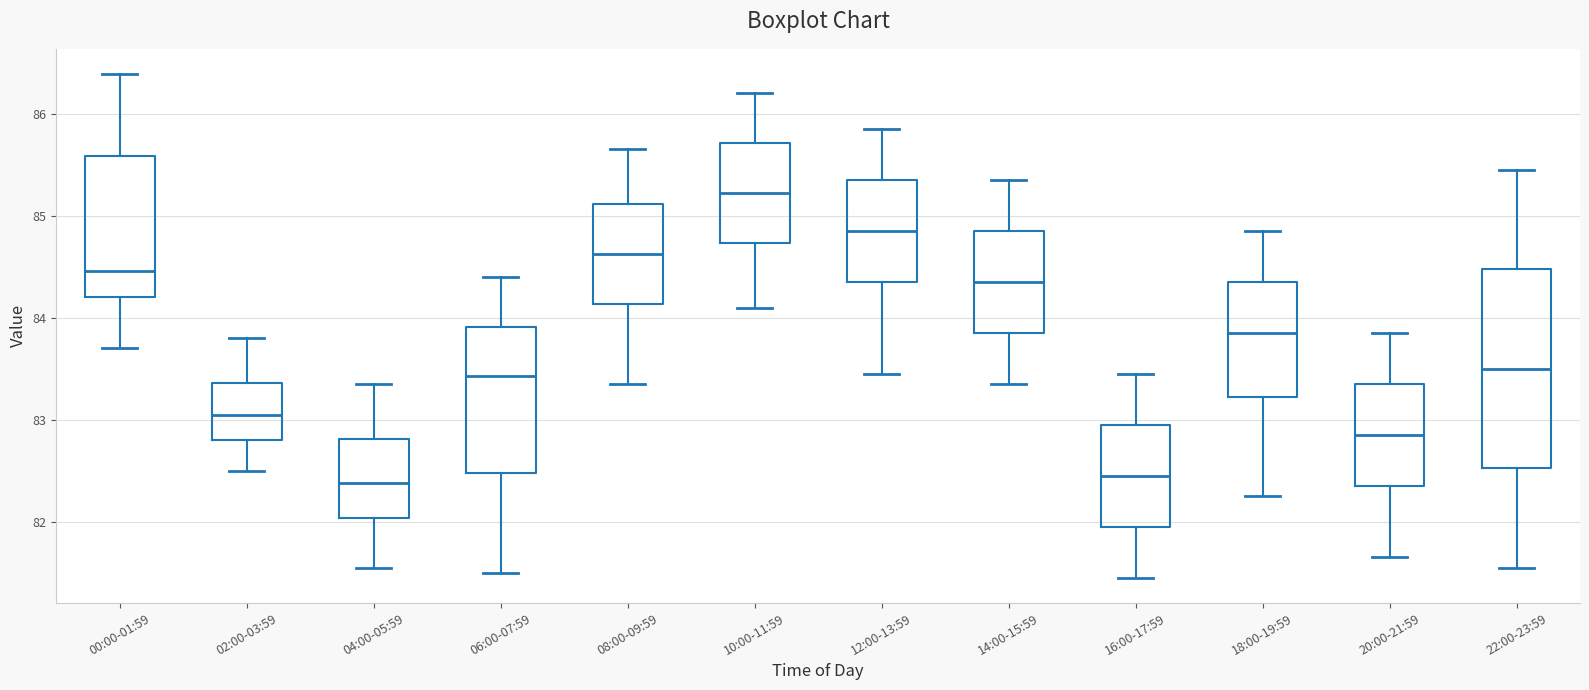

Reading left to right, transcribe this box plot: for each box, give where its median line is, the range the box spans, and where its two whiskers end, as read against the y-axis. The values are not printed on the chart, so give them approximately, as read against the axis.

00:00-01:59: median 84.5, box 84.2 to 85.6, whiskers 83.7 to 86.4
02:00-03:59: median 83.1, box 82.8 to 83.4, whiskers 82.5 to 83.8
04:00-05:59: median 82.4, box 82.0 to 82.8, whiskers 81.6 to 83.4
06:00-07:59: median 83.4, box 82.5 to 83.9, whiskers 81.5 to 84.4
08:00-09:59: median 84.6, box 84.1 to 85.1, whiskers 83.4 to 85.7
10:00-11:59: median 85.2, box 84.7 to 85.7, whiskers 84.1 to 86.2
12:00-13:59: median 84.9, box 84.4 to 85.4, whiskers 83.5 to 85.9
14:00-15:59: median 84.4, box 83.9 to 84.9, whiskers 83.4 to 85.4
16:00-17:59: median 82.5, box 82.0 to 83.0, whiskers 81.5 to 83.5
18:00-19:59: median 83.9, box 83.2 to 84.4, whiskers 82.3 to 84.9
20:00-21:59: median 82.9, box 82.4 to 83.4, whiskers 81.7 to 83.9
22:00-23:59: median 83.5, box 82.5 to 84.5, whiskers 81.6 to 85.5